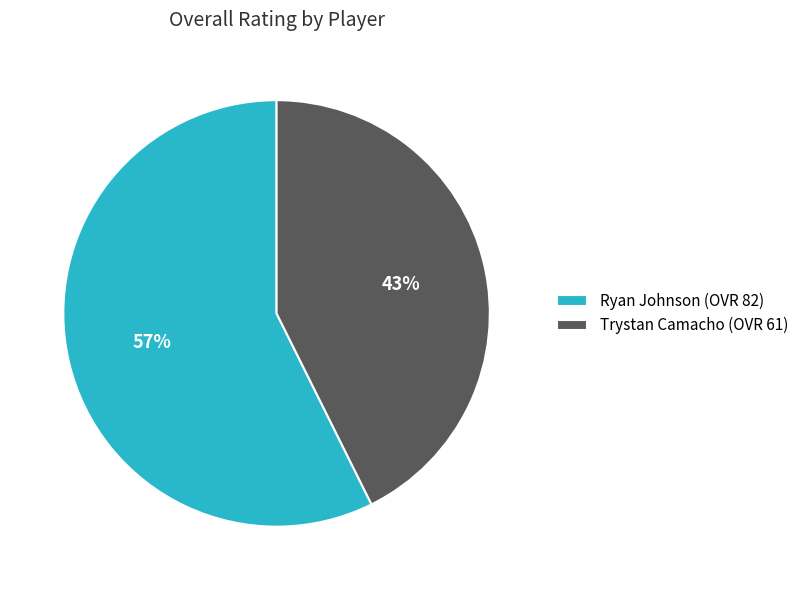

What is the smallest slice in the pie chart?

Trystan Camacho